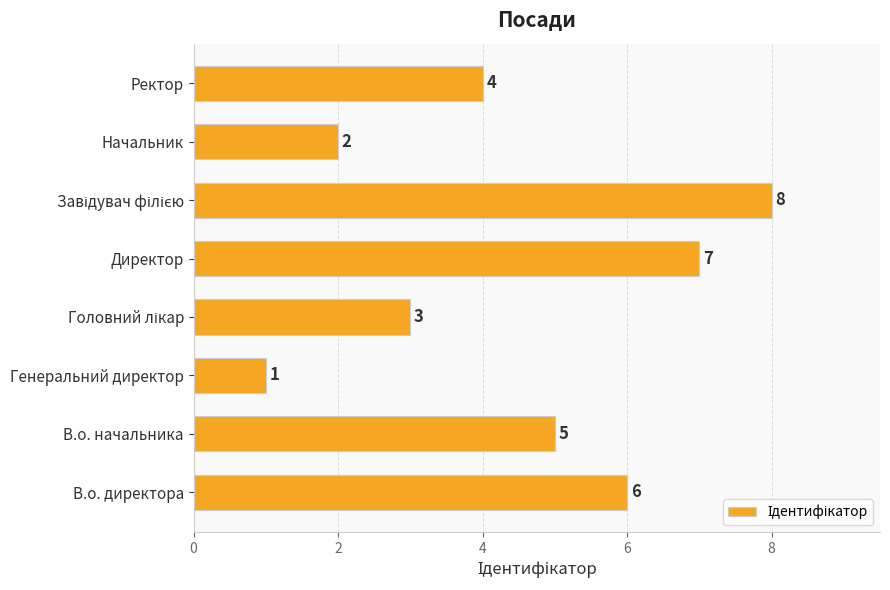

How many data points does each series have?

8